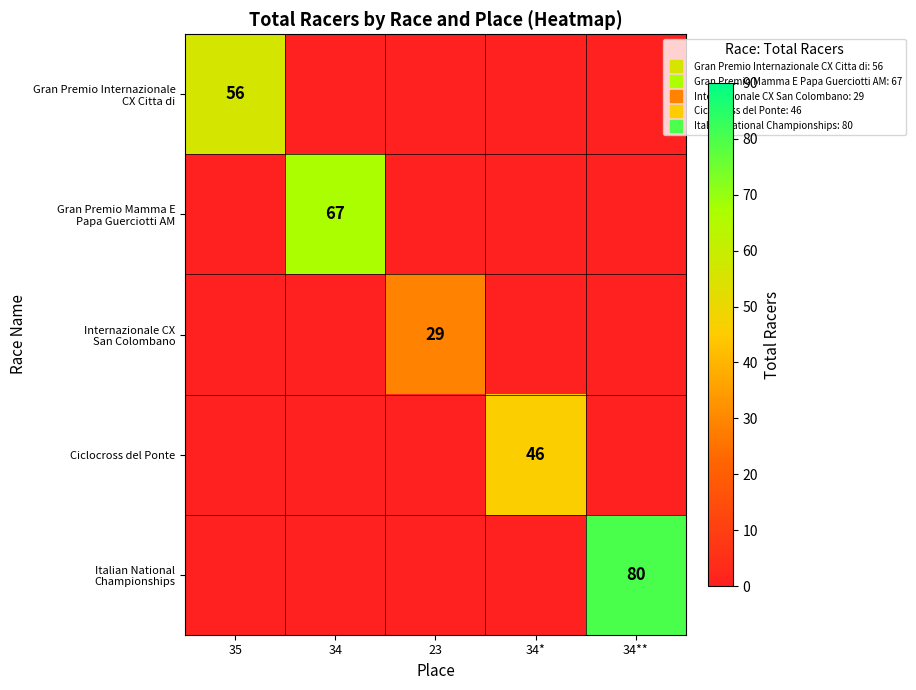

The value of Gran Premio Internazionale CX Citta di at 35 is 76.8. True or false?

False